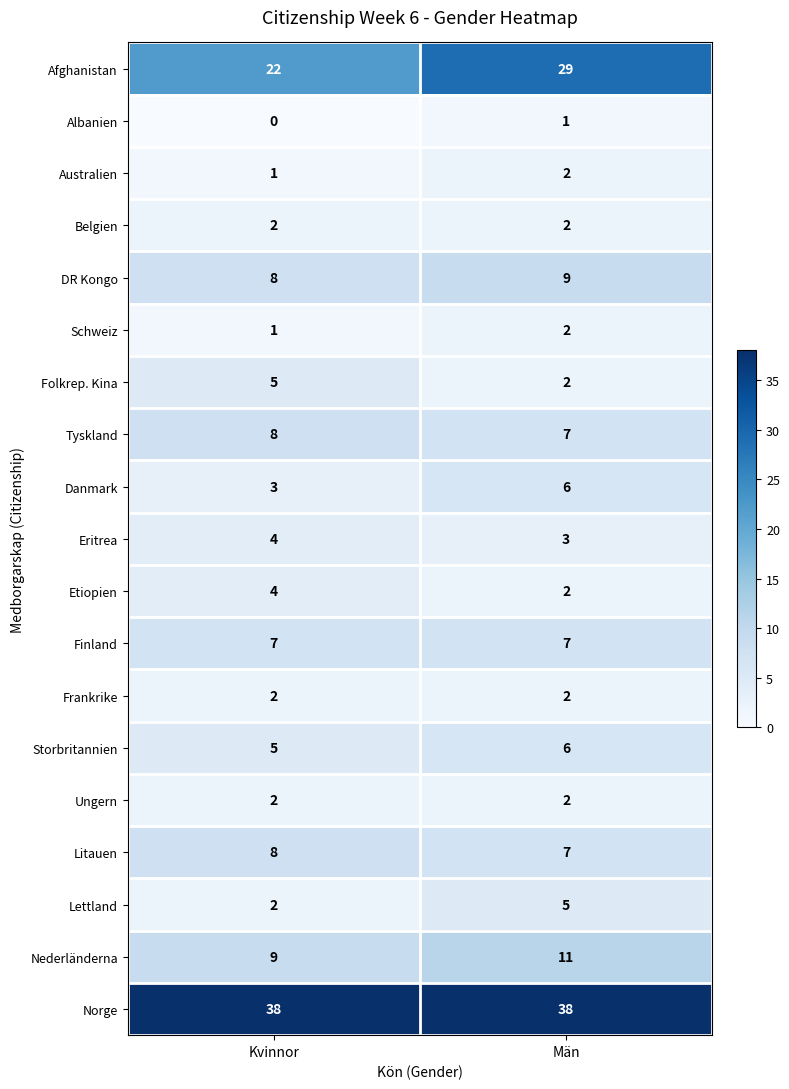

List the labels in order of Lettland value, largest first.

Män, Kvinnor